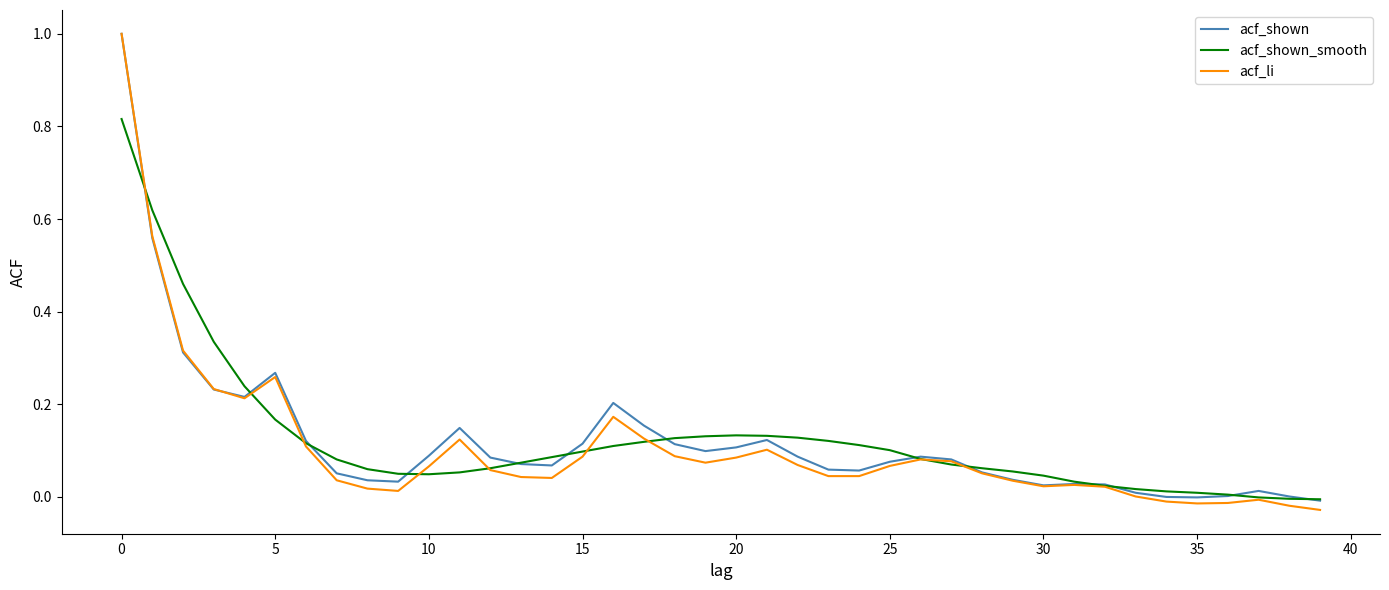

What is the maximum value for acf_li?

1.0